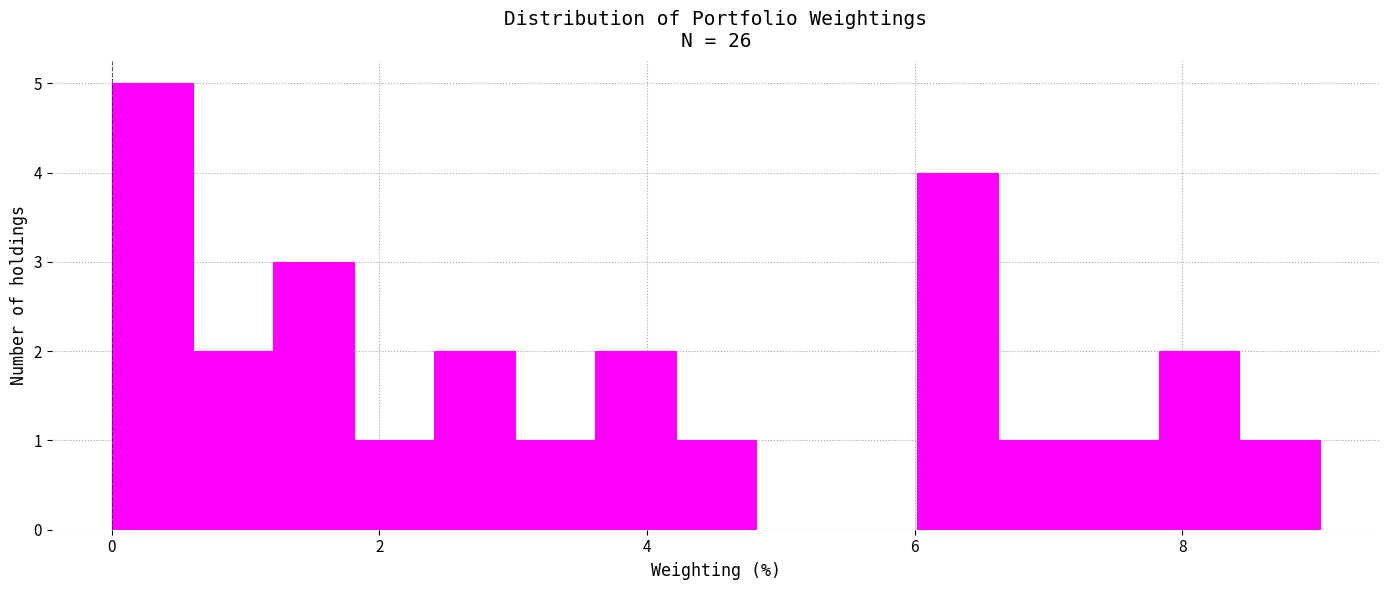

Read against the x-axis, roughly where is the centre of the tallest bar?

0.4